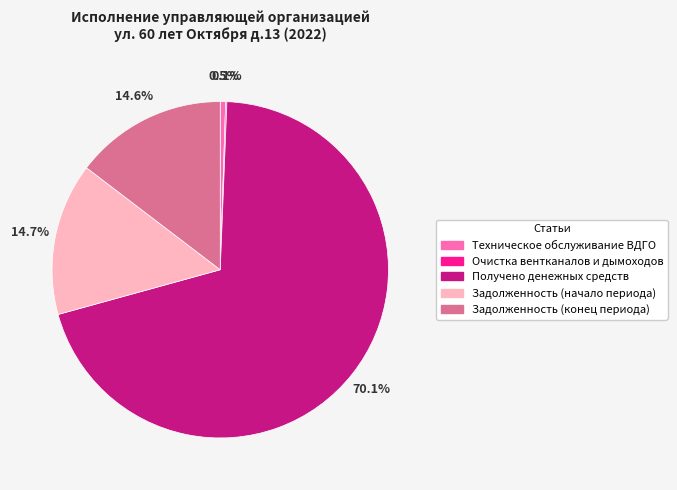

What percentage is the Задолженность (конец периода) slice, to the nearest percent?

15%